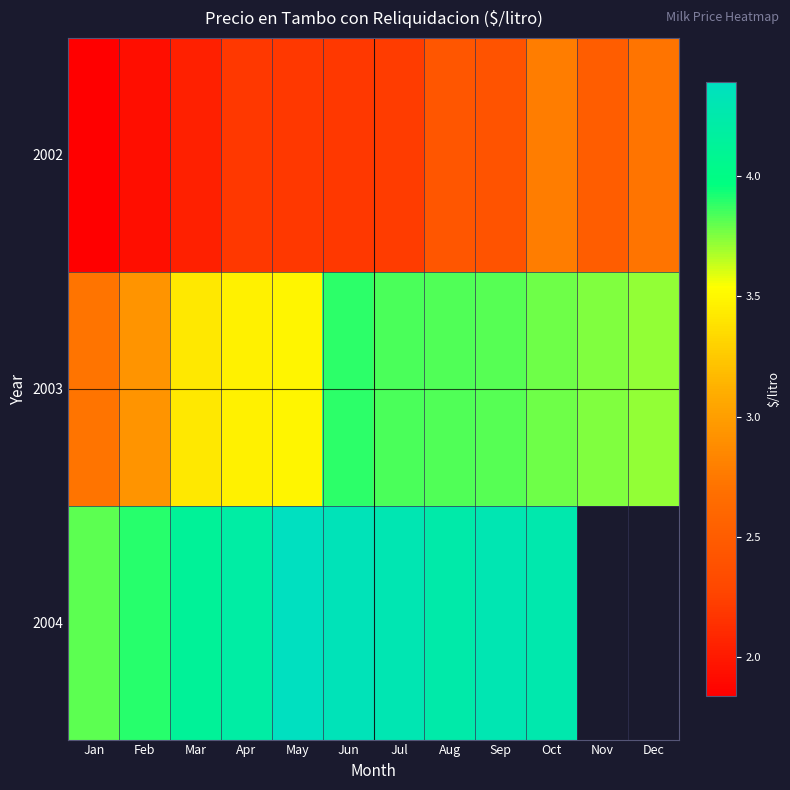

What is the maximum value shown in the chart?

4.4